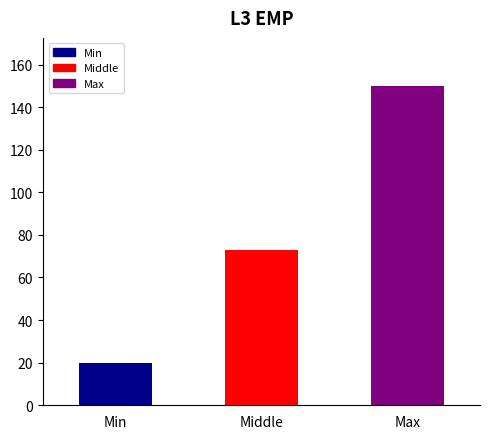

Reading left to right, transcribe all the data shown in this chart.

20	73	150